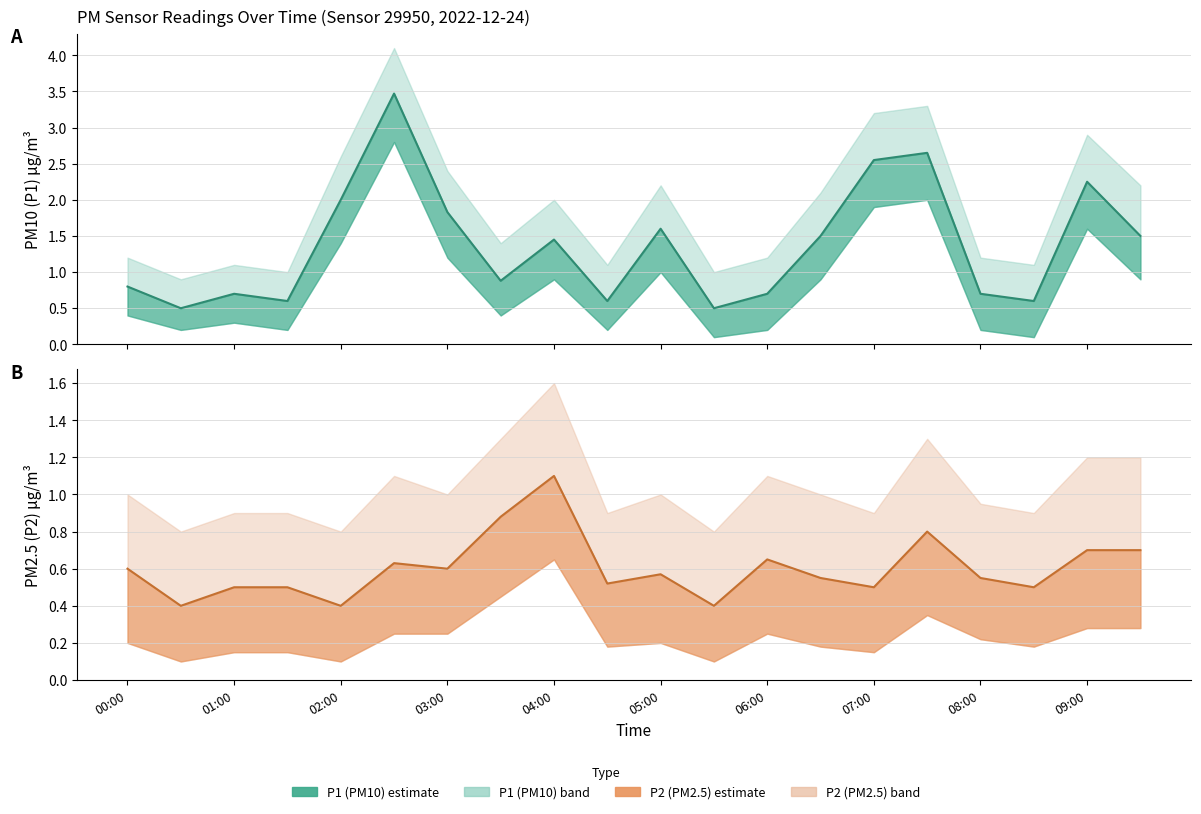

At which category is the sum across all series the highest?

02:30